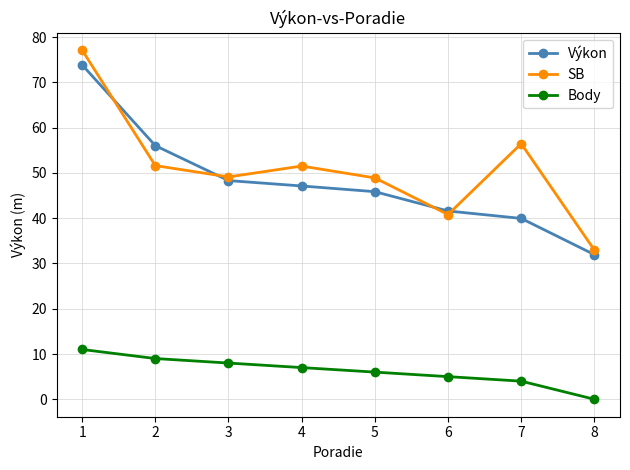

True or false: Body has more than 2 interior local peaks.

False